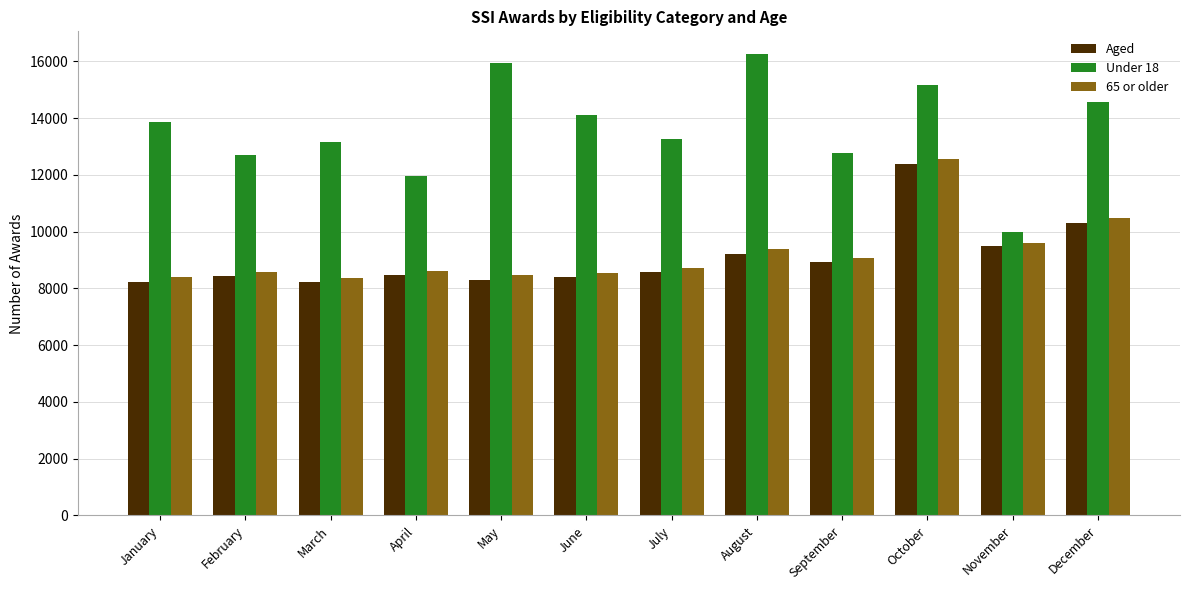

The value of Under 18 at February is 12707. True or false?

True